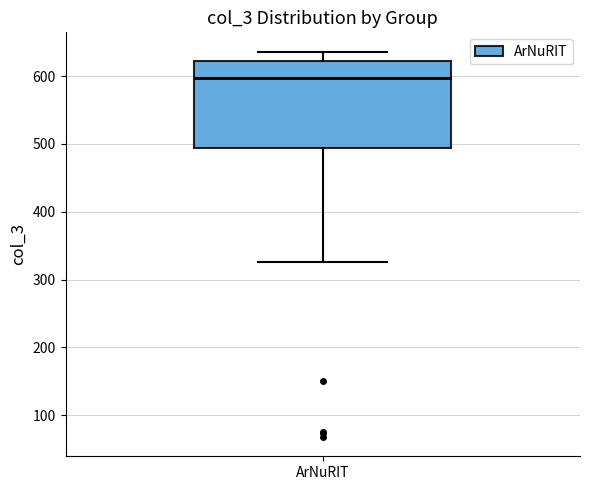

Transcribe this box plot: give where the median line is, the range the box spans, and where the two whiskers end, as read against the y-axis. The values are not printed on the chart, so give them approximately, as read against the axis.

median 600, box 490 to 620, whiskers 330 to 640